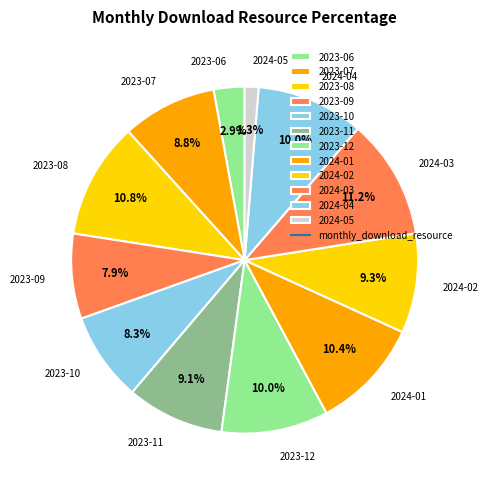

What is the smallest slice in the pie chart?

2024-05